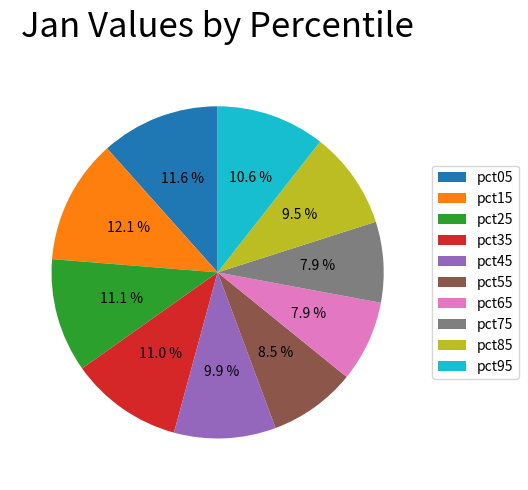

What percentage is the pct25 slice, to the nearest percent?

11%